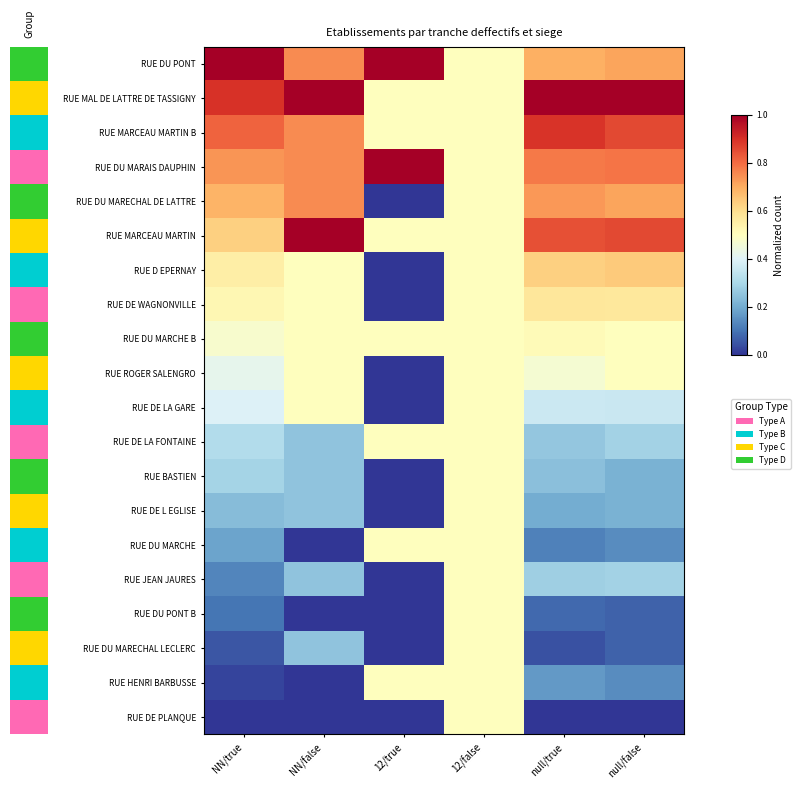

Which has a higher value, 12/true or NN/true?

12/true